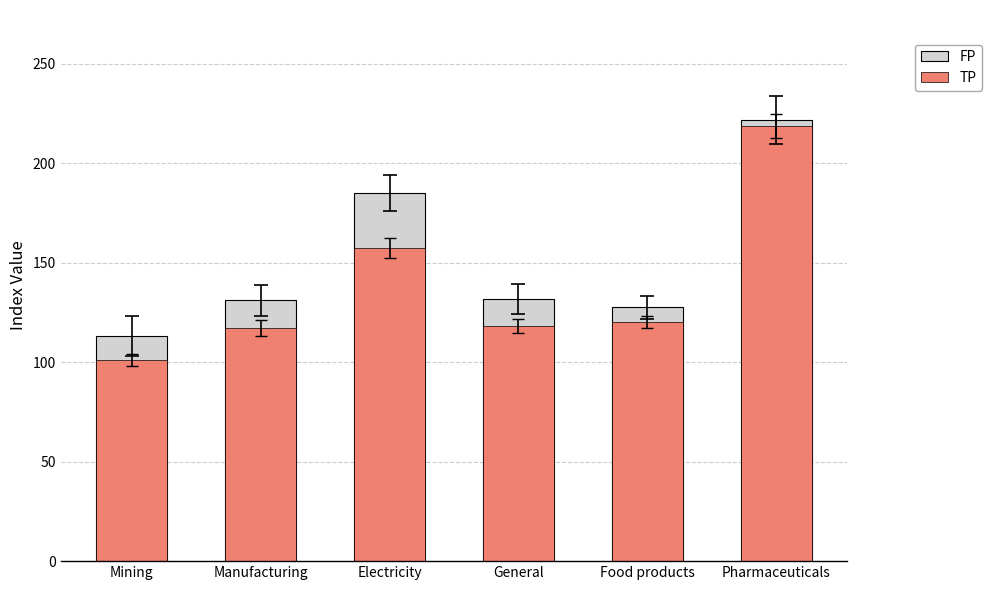

How many groups of bars are there?

6